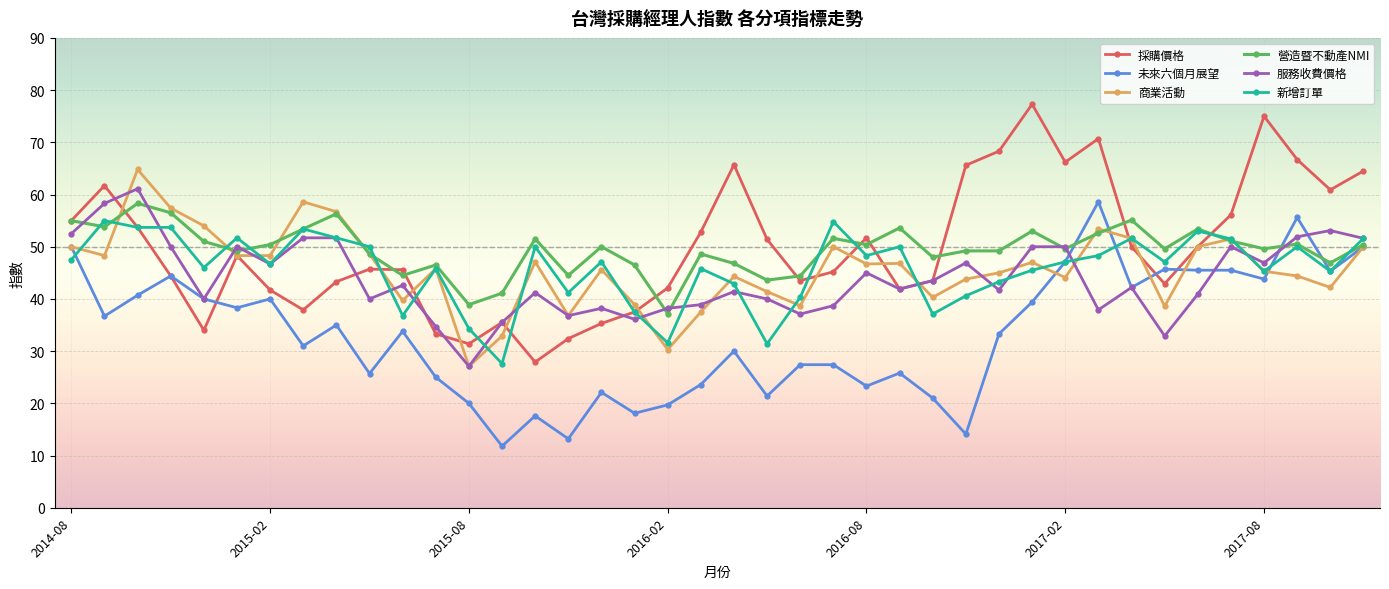

How many series are shown in this chart?

6